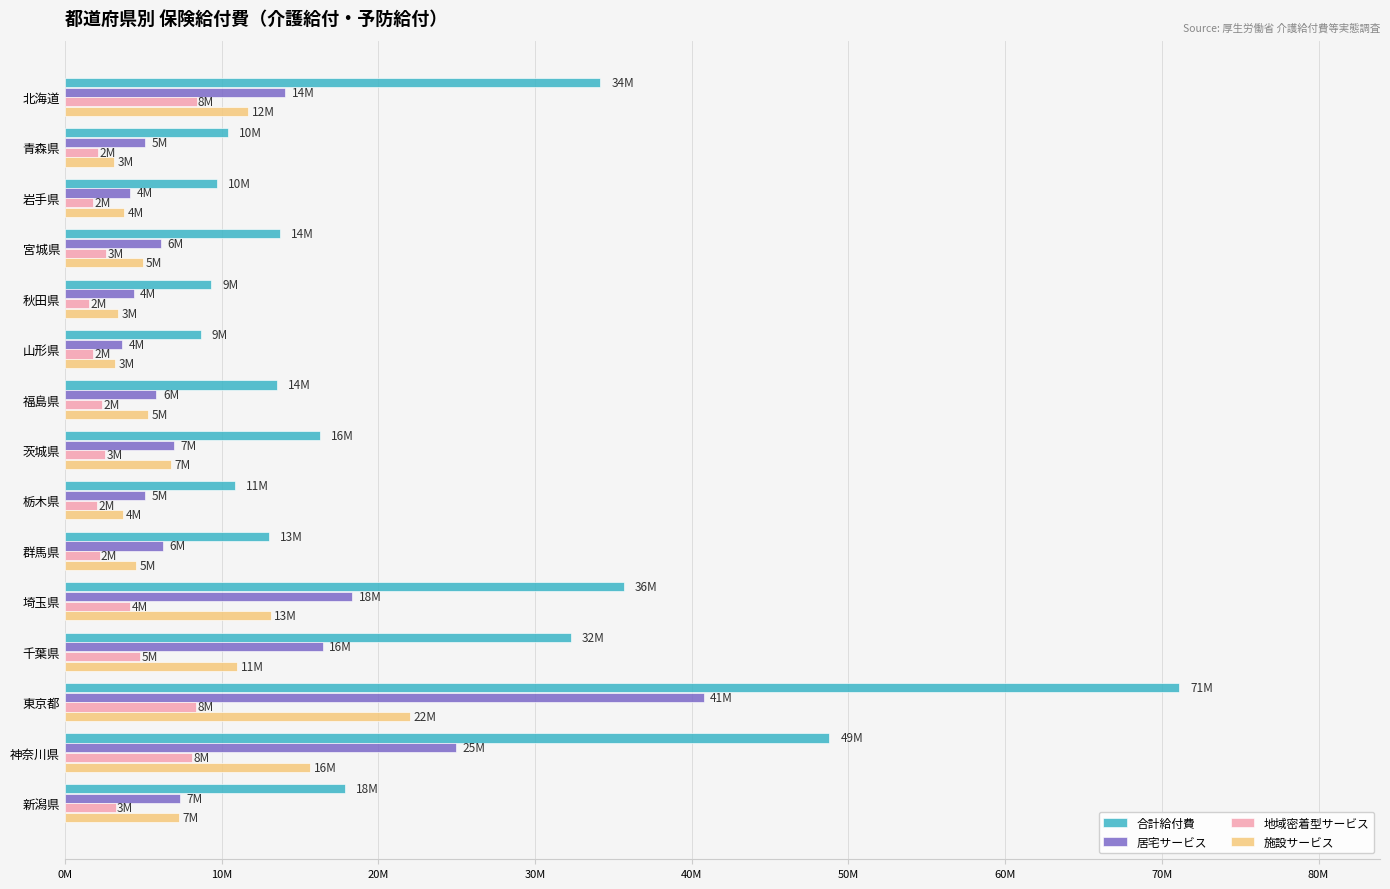

What is the average value of the 地域密着型サービス series?

3749062.4